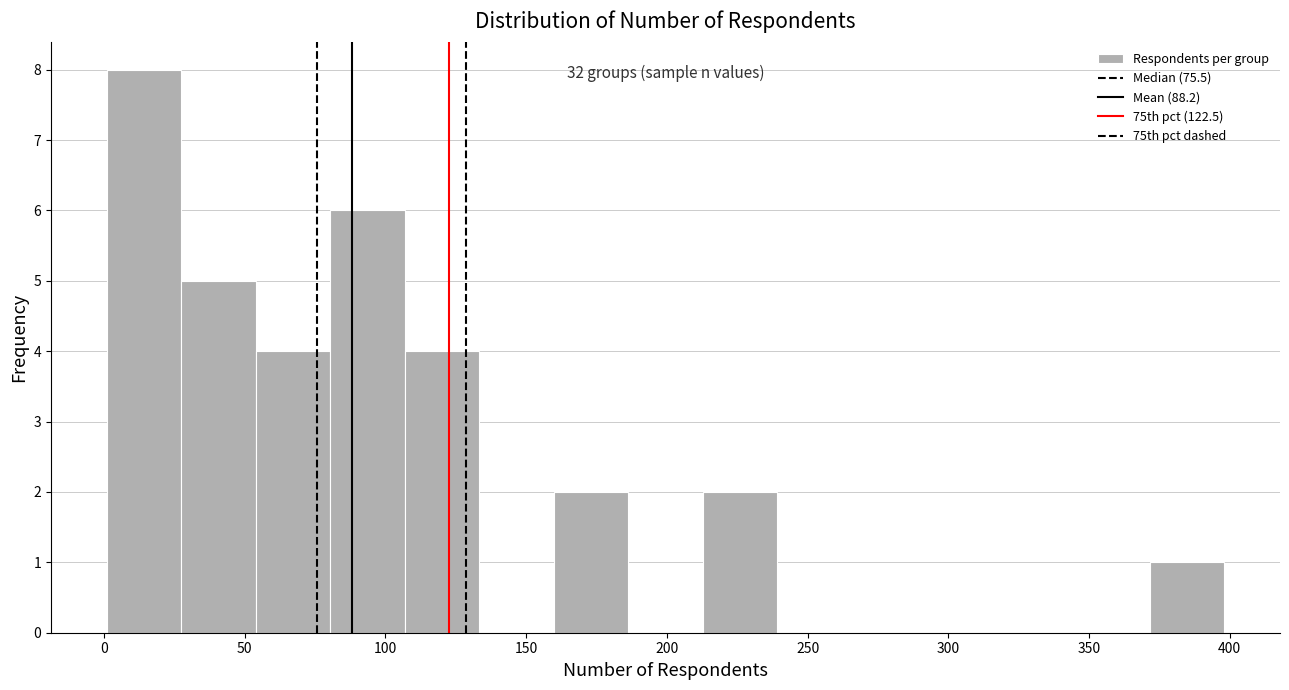

Which range on the x-axis has the tallest bar?

0 to 25